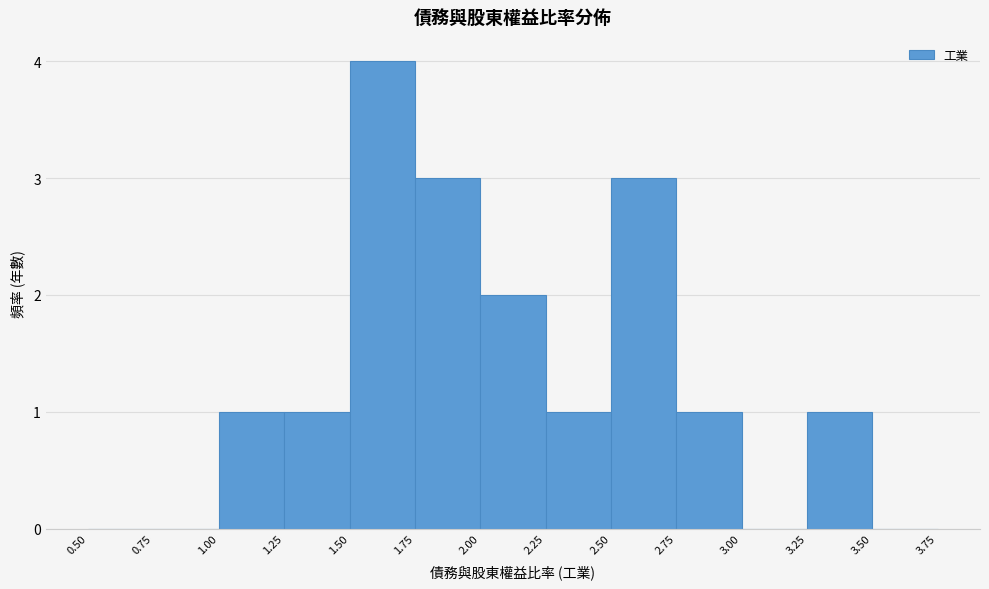

Over which range of the x-axis is the bar tallest?

1.50 to 1.75